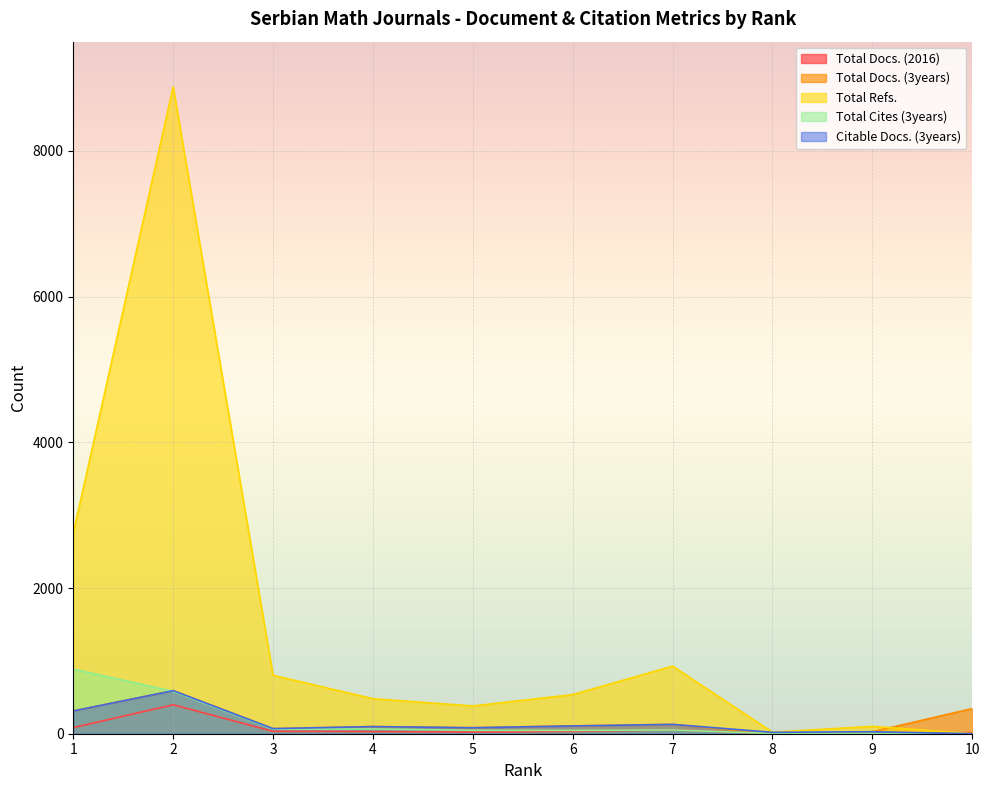

Between 3 and 2, which is larger?

2